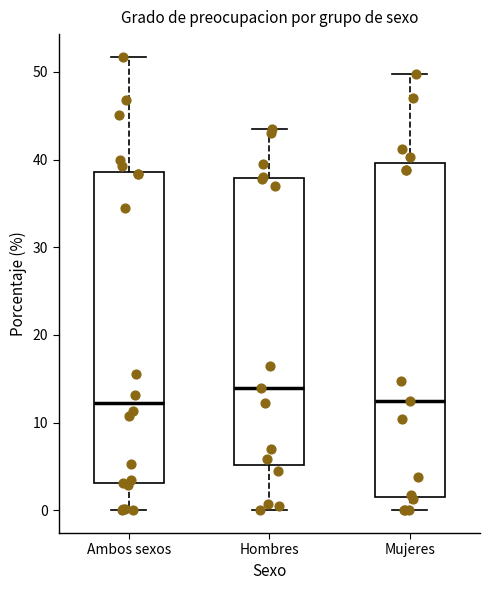

Reading left to right, read every box against the y-axis: the position of its median line, the range the box covers, and the ends of its whiskers. The values are not printed on the chart, so give them approximately, as read against the axis.

Ambos sexos: median 12, box 3 to 39, whiskers 0 to 52
Hombres: median 14, box 5 to 38, whiskers 0 to 44
Mujeres: median 13, box 2 to 40, whiskers 0 to 50